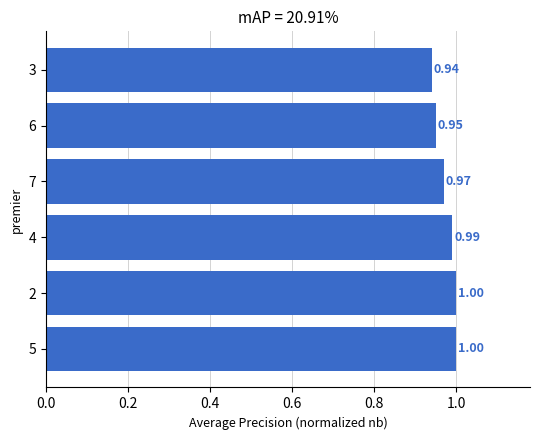

What is the average value?

1.0